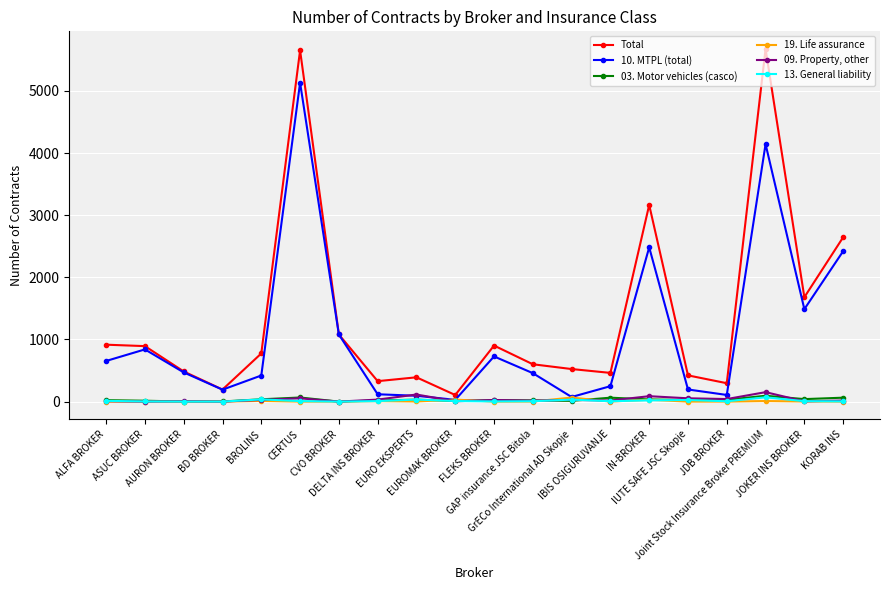

What is the difference between the maximum and minimum values in the 09. Property, other series?

152